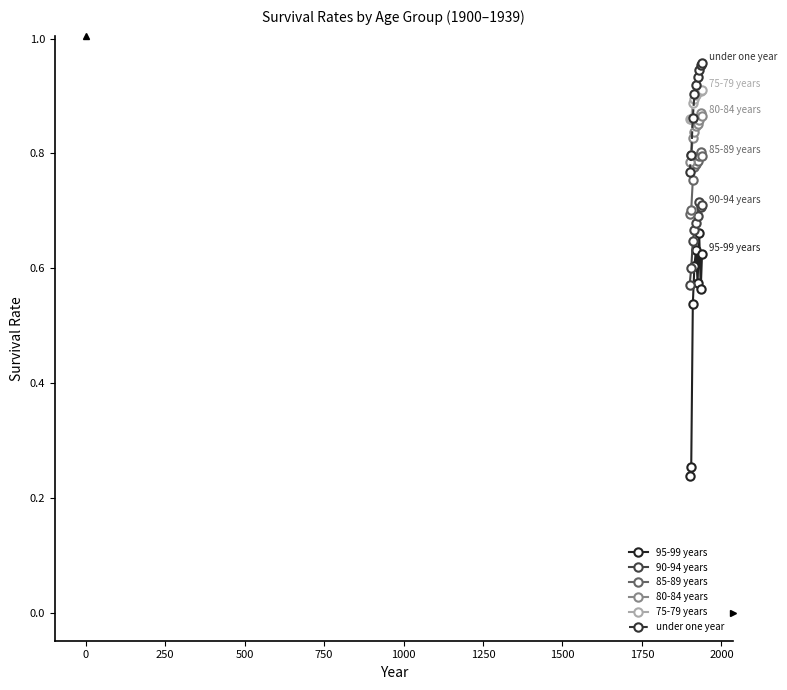

At how many categories does at least one series exceed 0?

9